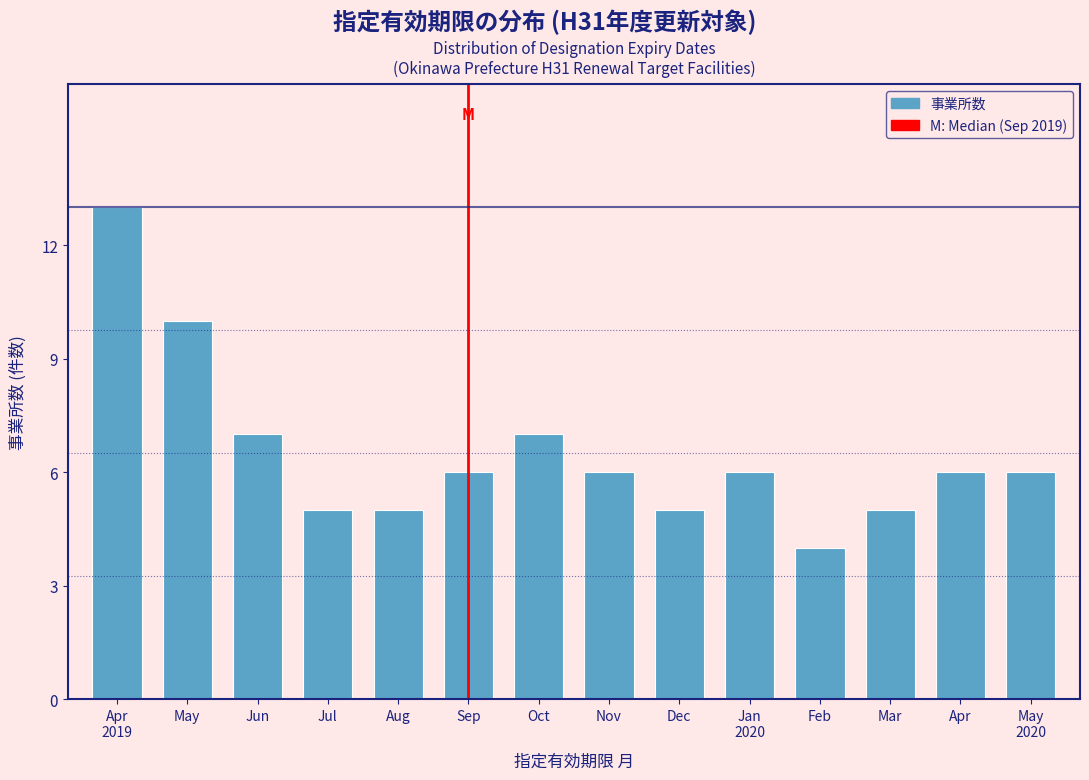

Reading right to left, extract all data points from this chart.

6	6	5	4	6	5	6	7	6	5	5	7	10	13